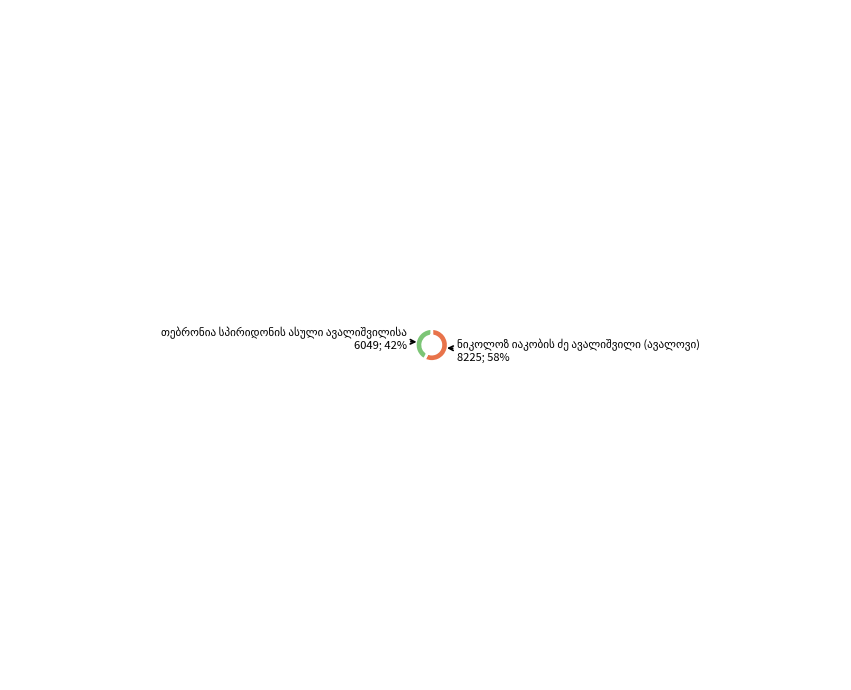

To the nearest percent, what is the average slice percentage?

50%